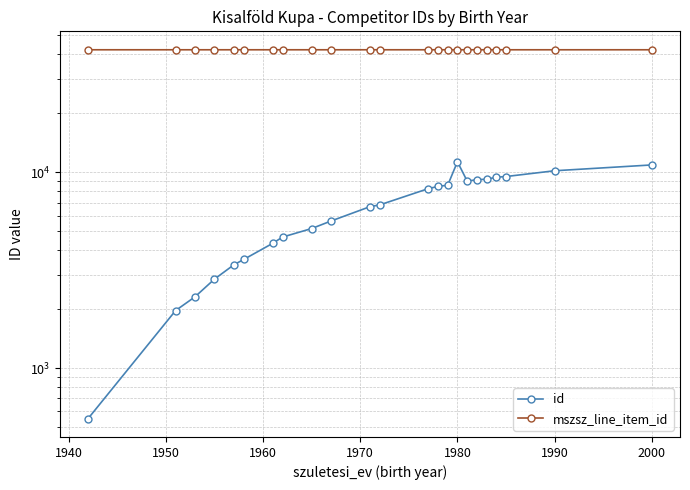

Which series has the widest spread of values?

id